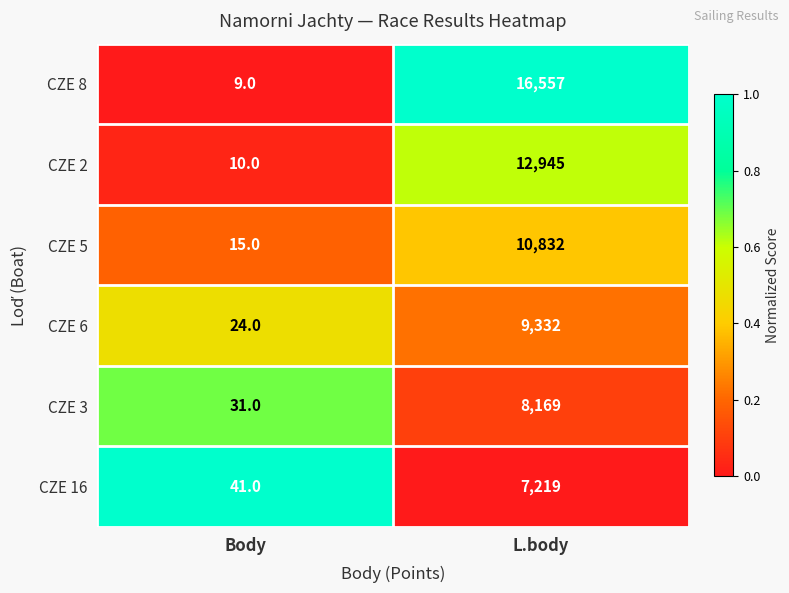

Where is CZE 16 nearest to the value 3630?

Body